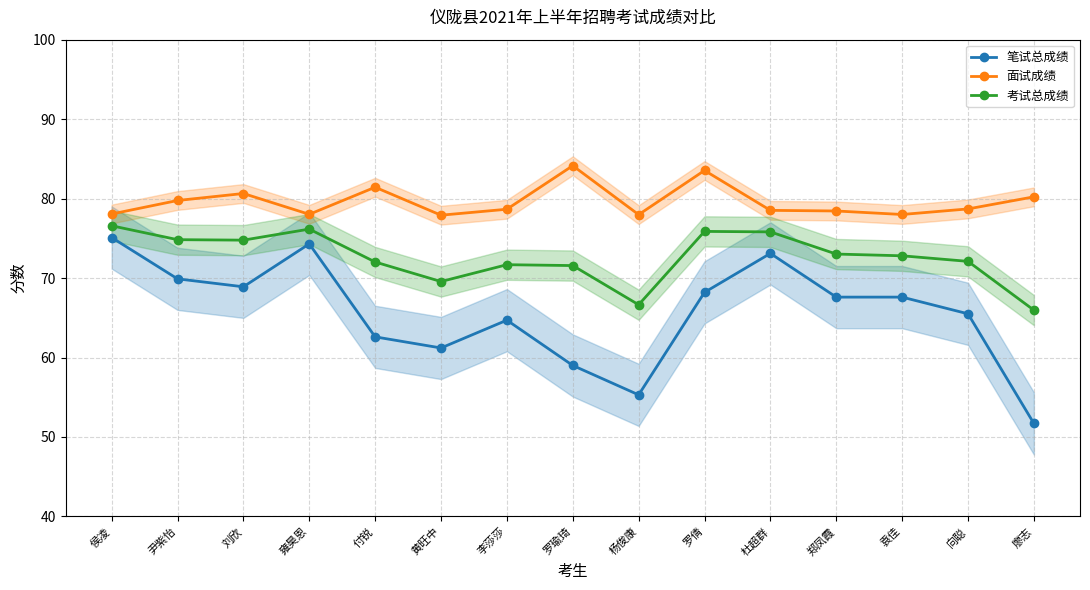

At which category is the sum across all series the highest?

侯凌